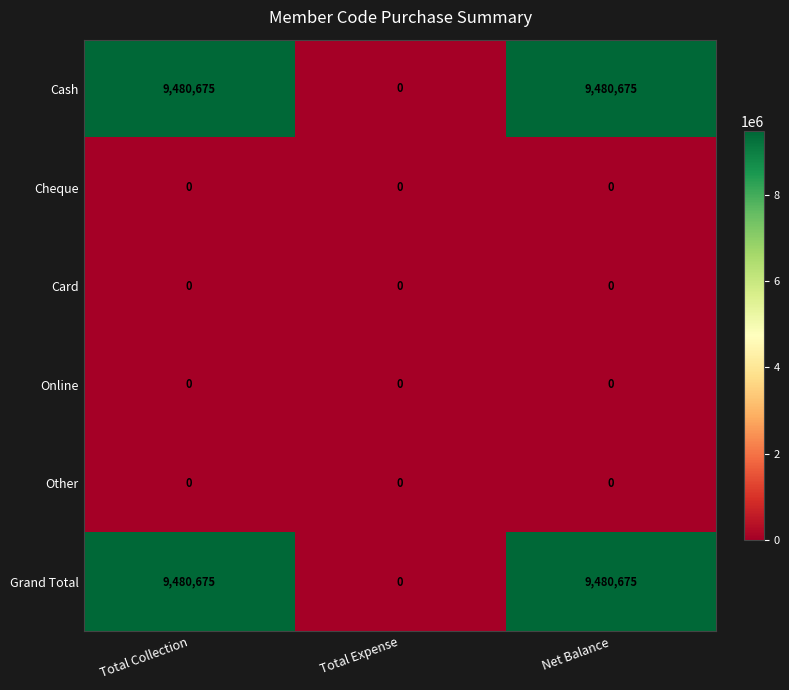

At how many categories does at least one series exceed 529183?

2